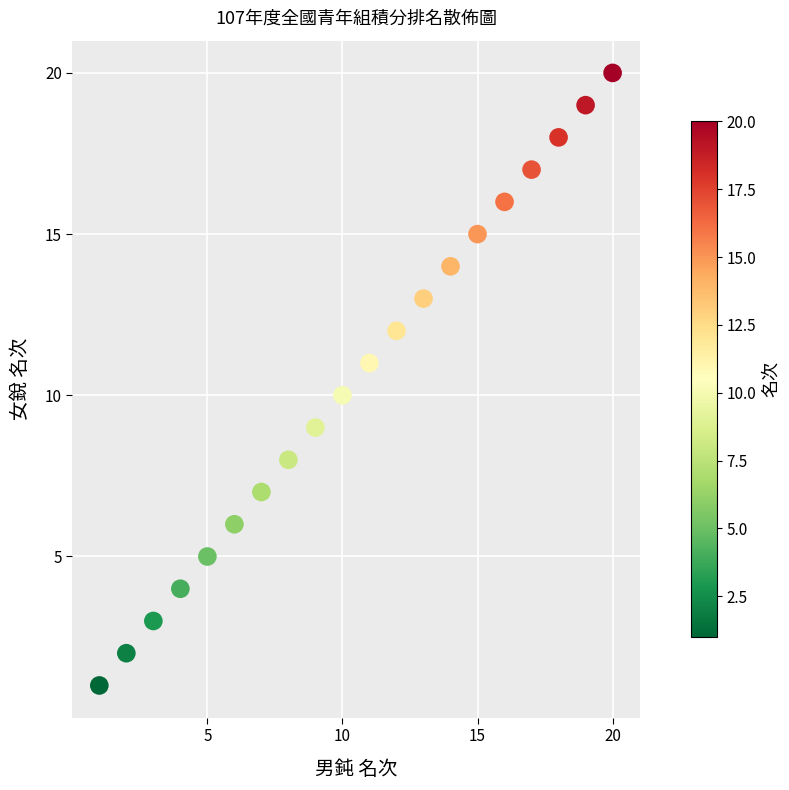

What is the range of Y values (max minus min)?

19